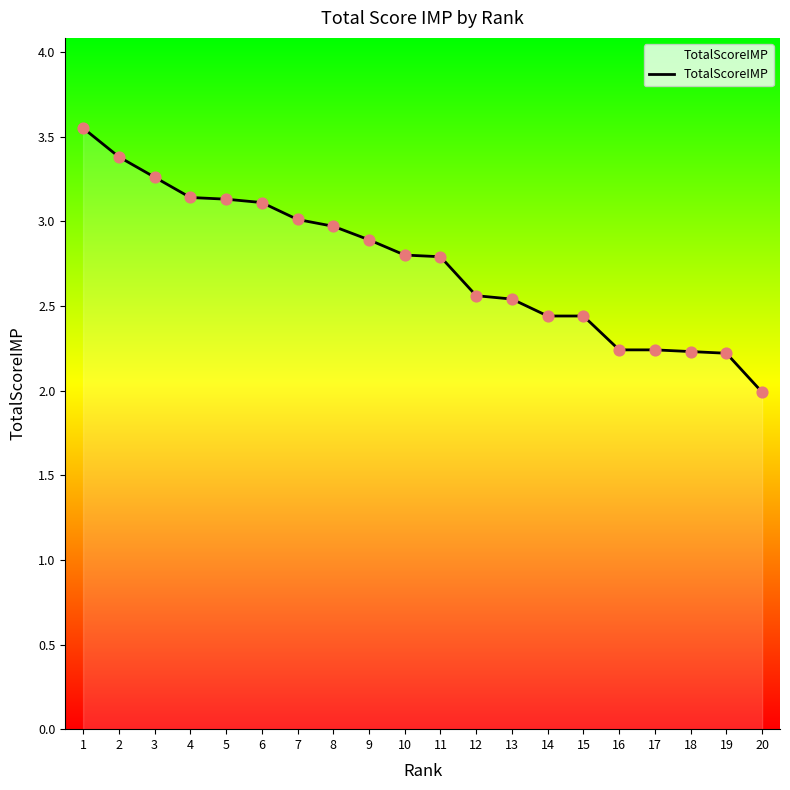

Approximately how many times larger is the value at 20 compared to 2?

0.6